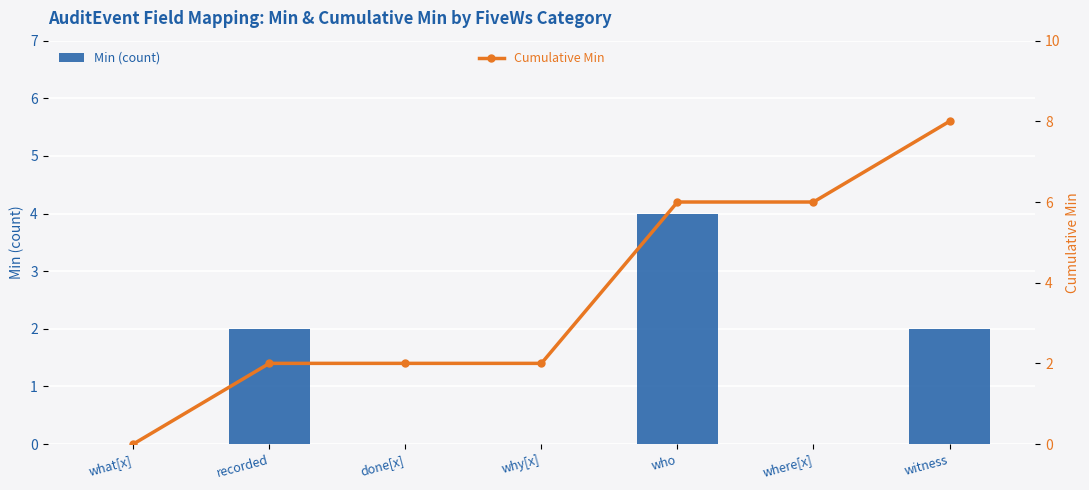

Does the chart contain any negative values?

No